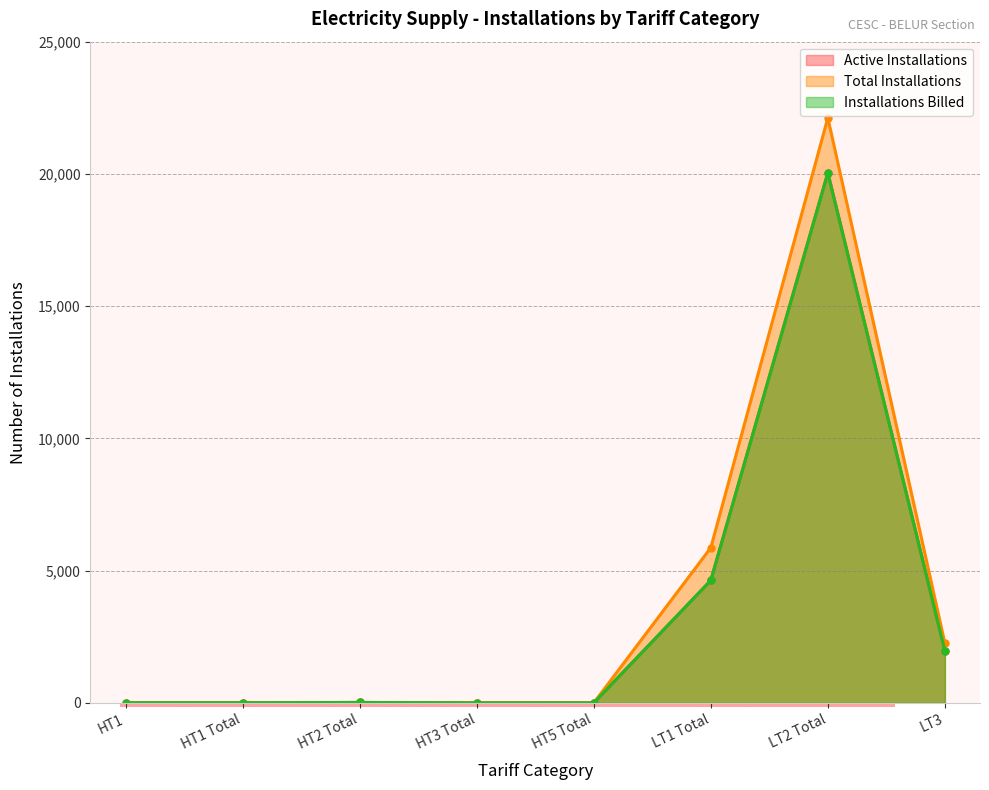

What is the value of the Active Installations point at the 2nd from the left?

5